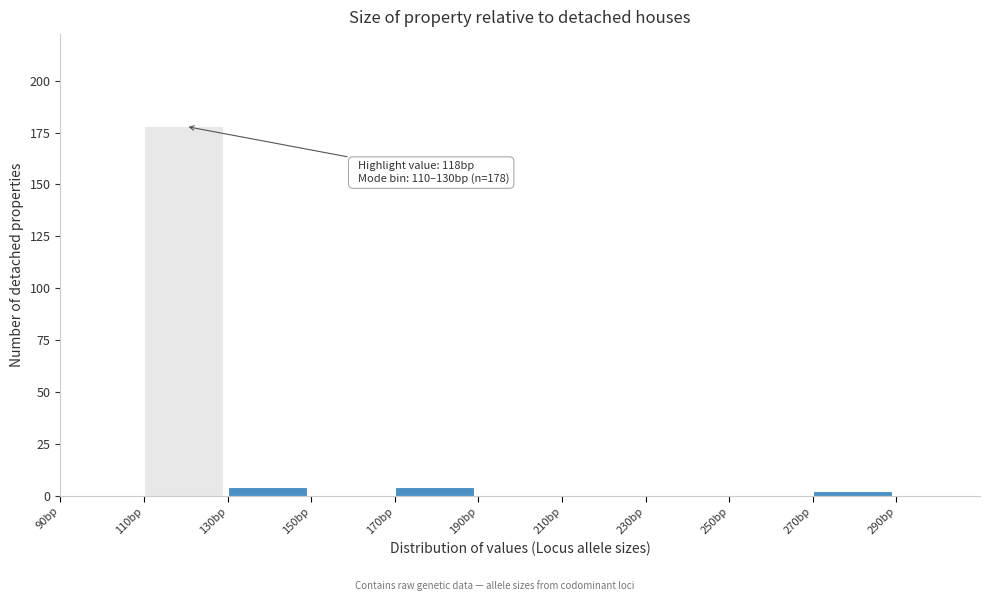

Which range on the x-axis has the tallest bar?

110 to 130